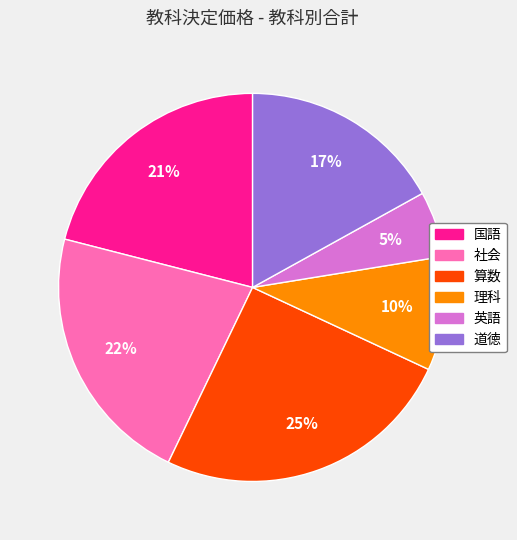

Is there a majority slice in this chart?

No